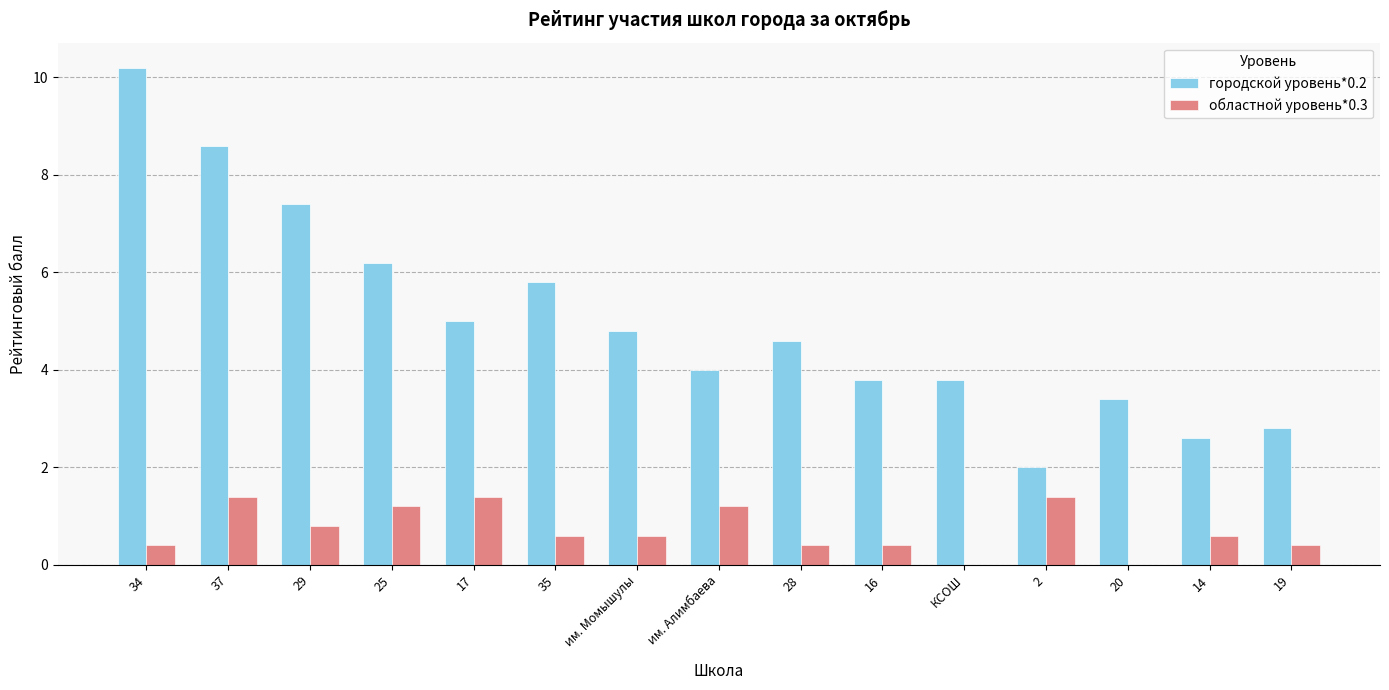

True or false: городской уровень*0.2 has a value of 8.6 at 37.

True